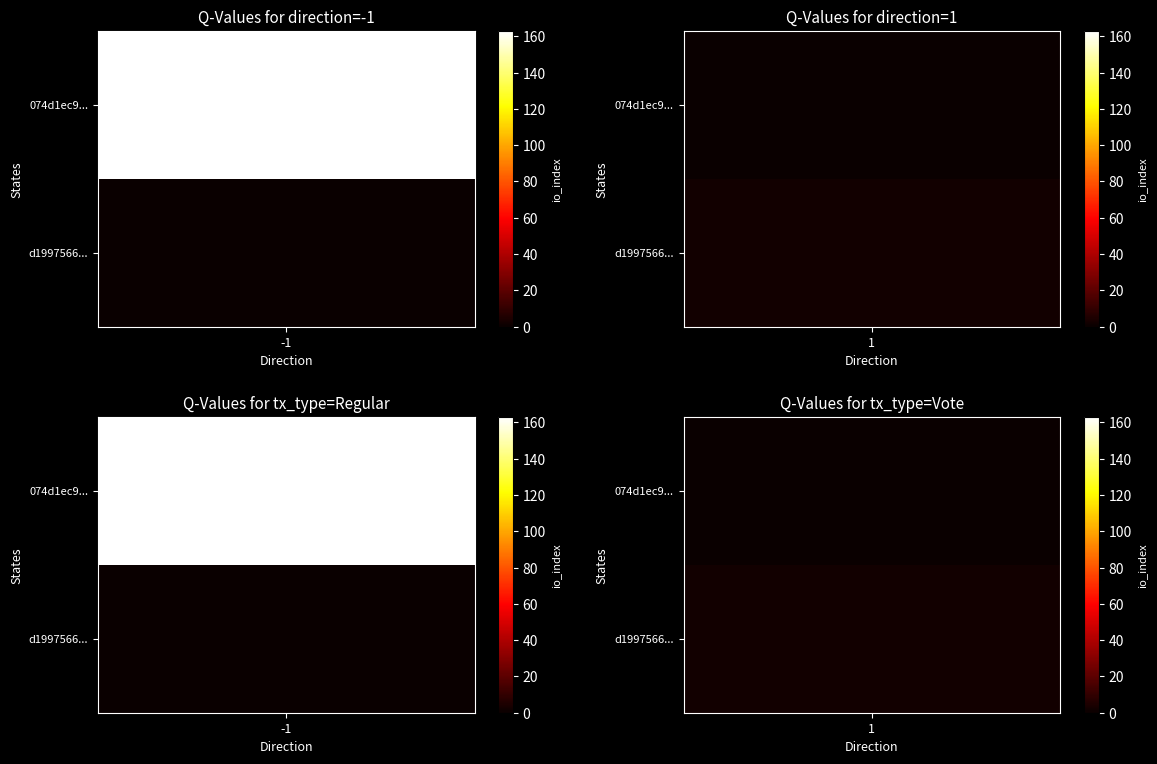

Read the 074d1ec9f985ad4187e5889ef9ee216982f4f3a value at io_index.

163